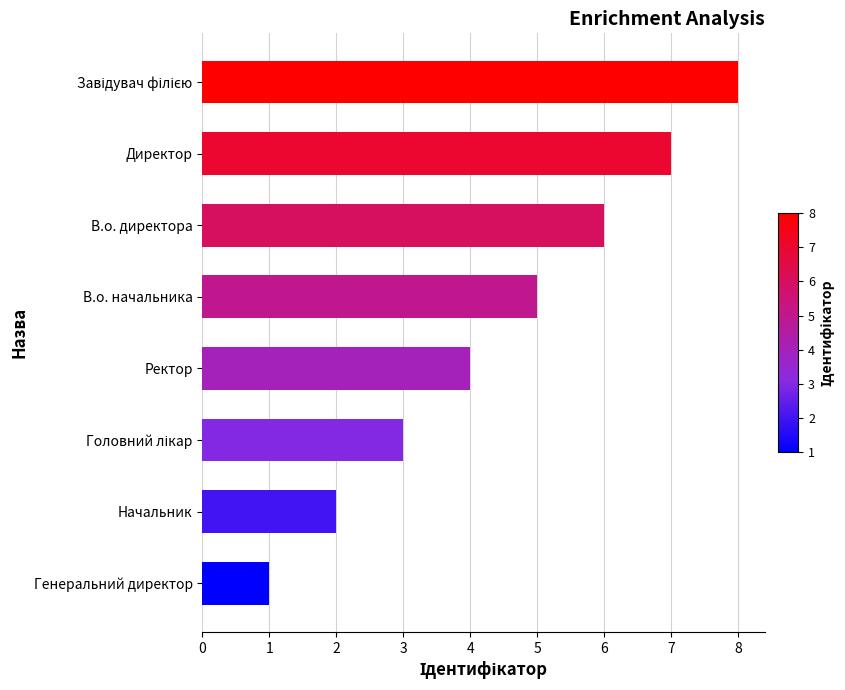

Are the bars grouped side by side (vs. stacked)?

No